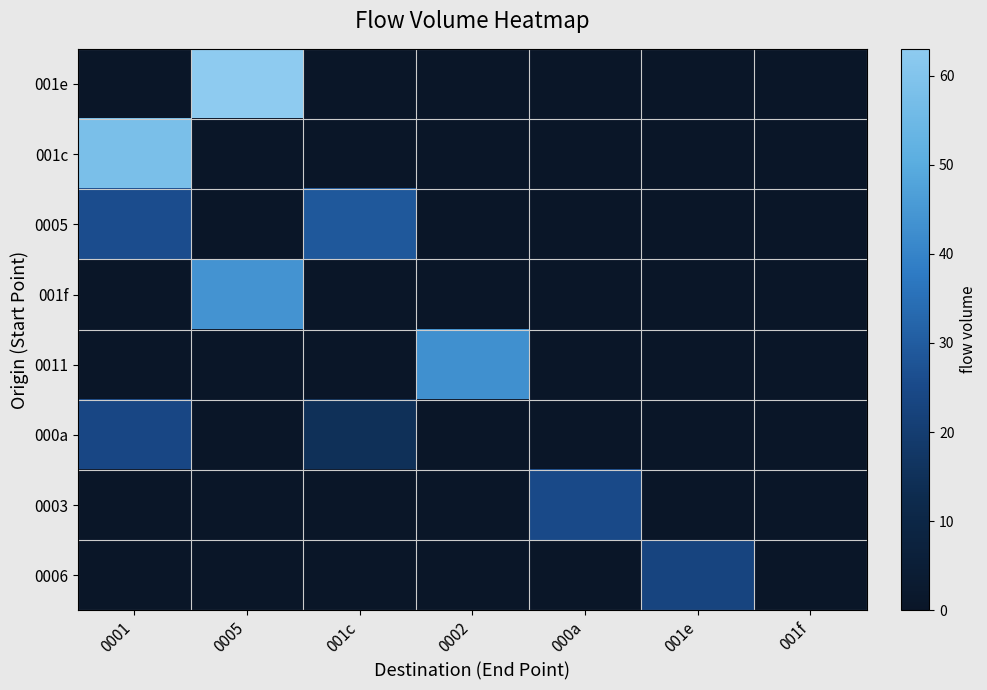

Which series has the largest range (max minus min)?

001e